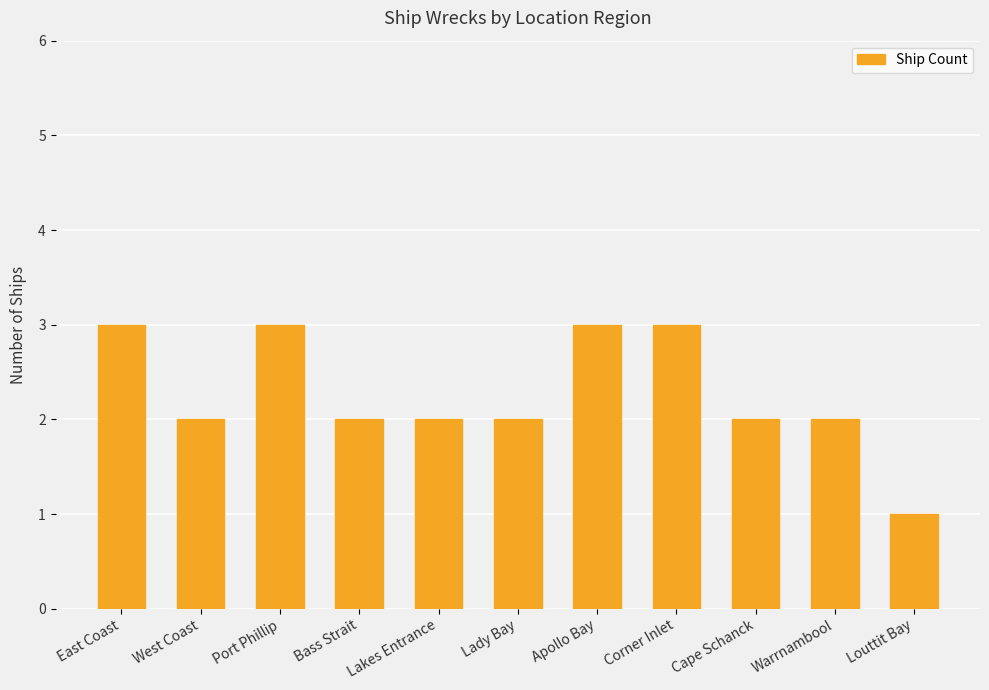

What value does the data have at Warrnambool?

2